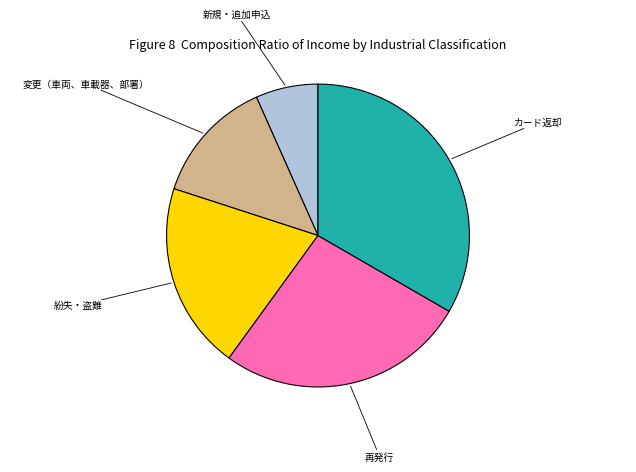

Combined, do 紛失・盗難 and 再発行 account for over 50%?

No